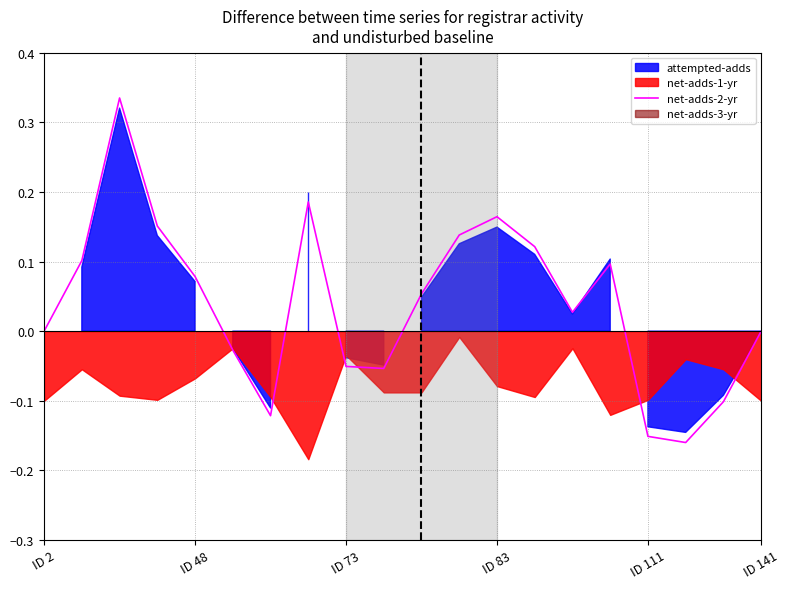

What is the sum of the values at 18 and 6?

-0.2